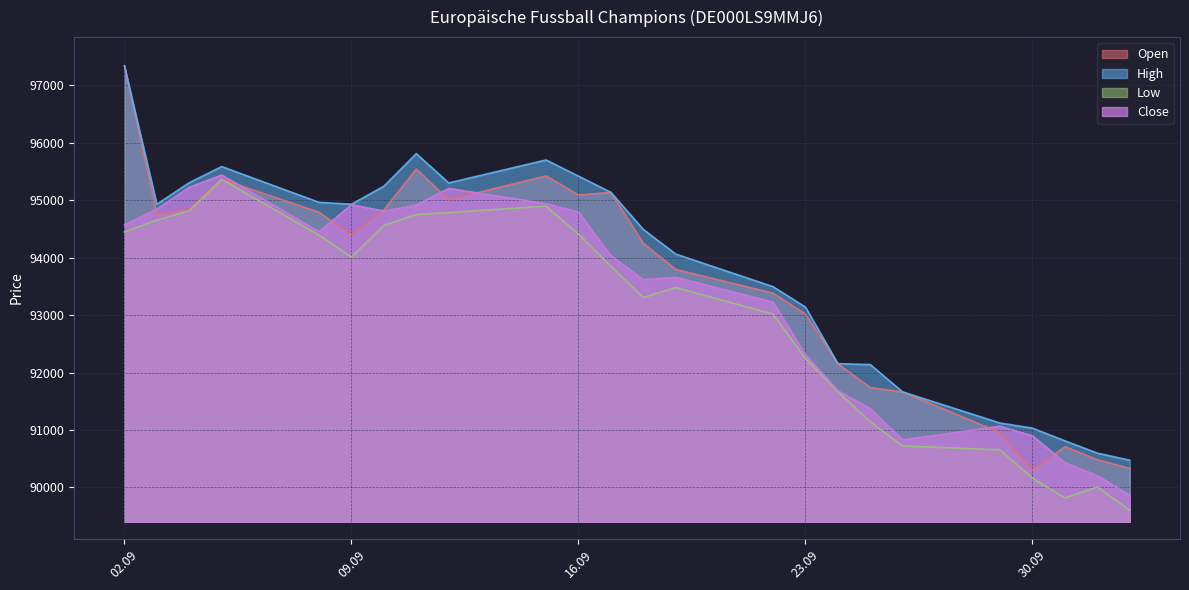

How many values in the Close series exceed 94035?

11